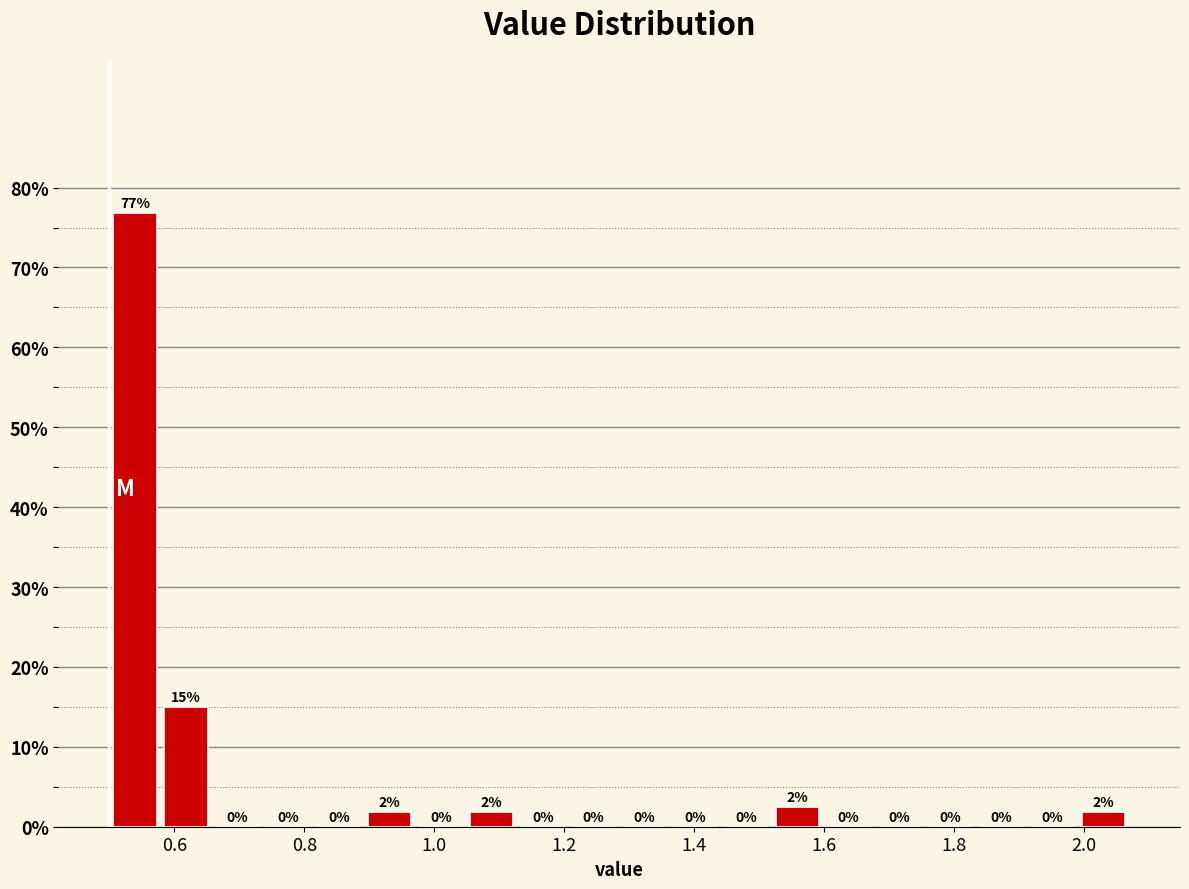

Read against the x-axis, roughly where is the centre of the tallest bar?

0.54